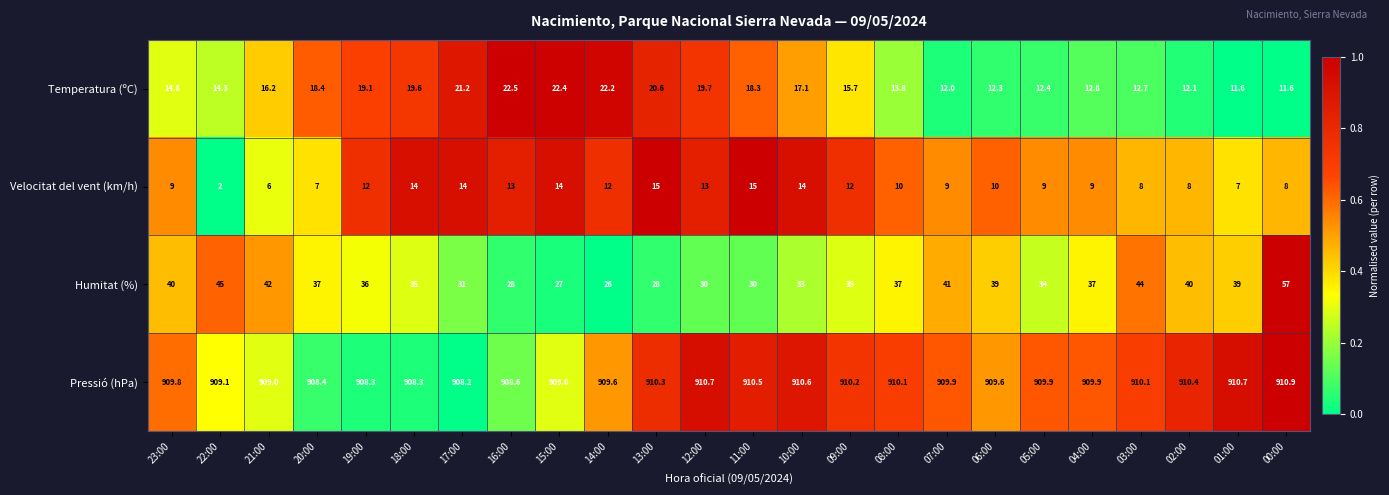

At 07:00, list the series in order from smallest to largest.

Velocitat del vent (km/h), Temperatura (ºC), Humitat (%), Pressió (hPa)